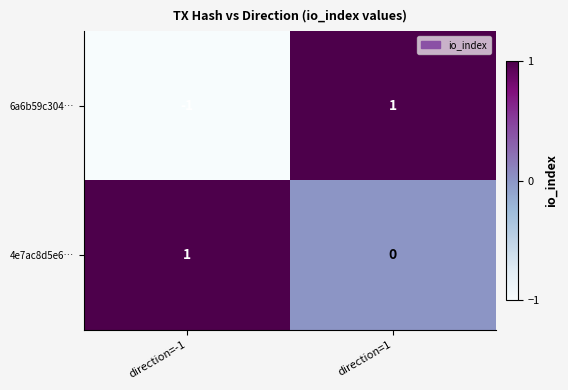

True or false: 4e7ac8d5e6… has a value of 1 at direction=-1.

True